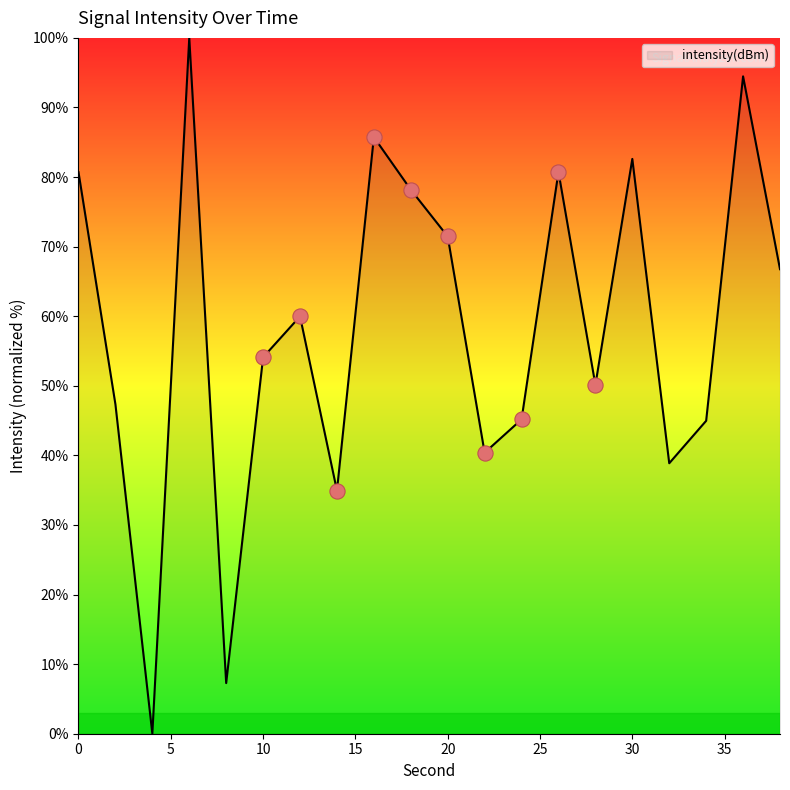

What is the difference between the maximum and minimum values?

100.0